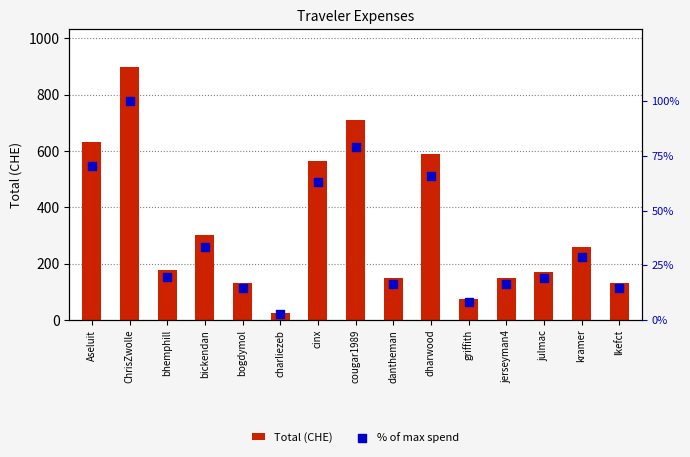

Is the value of Total (CHE) at cinx greater than the value of % of max spend at bogdymol?

Yes